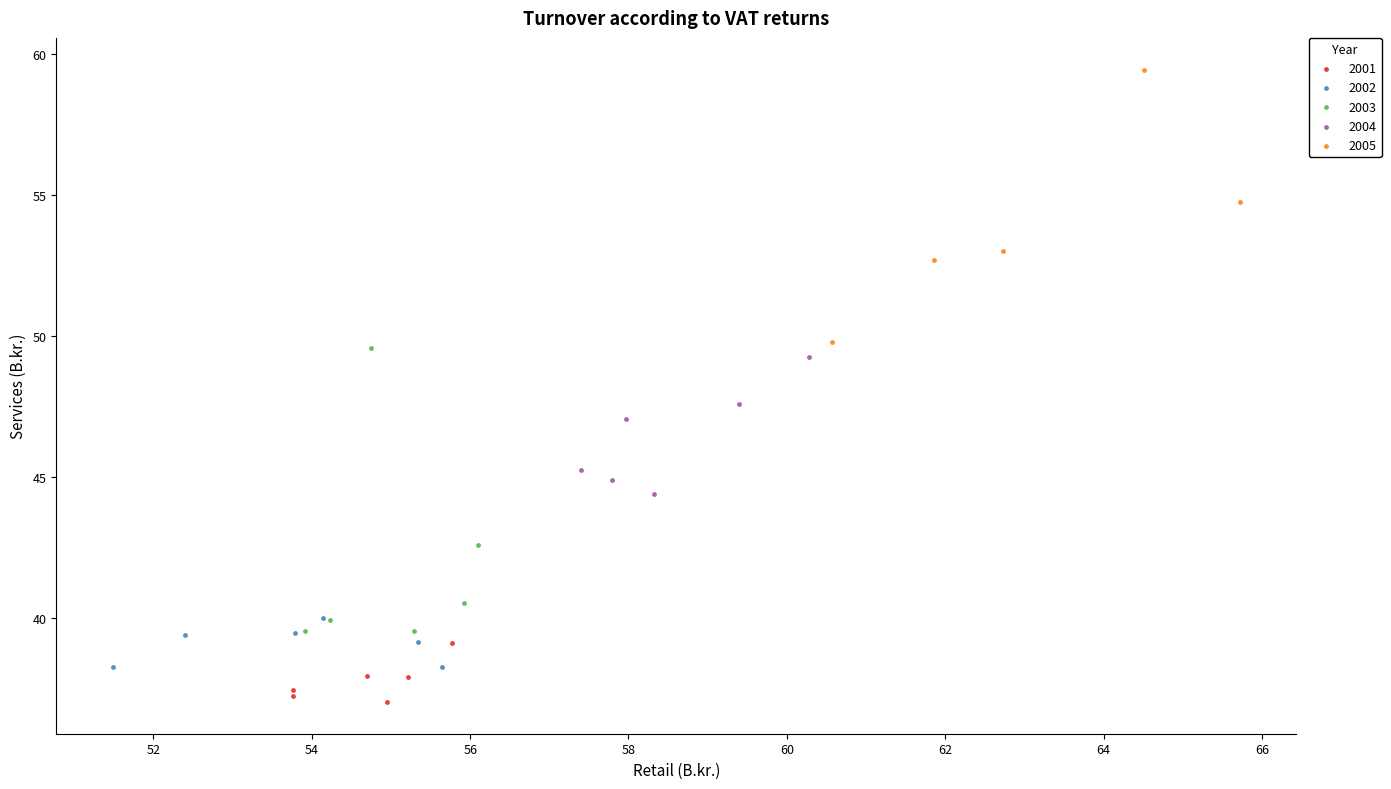

Which series contains the lowest Y value?

2001